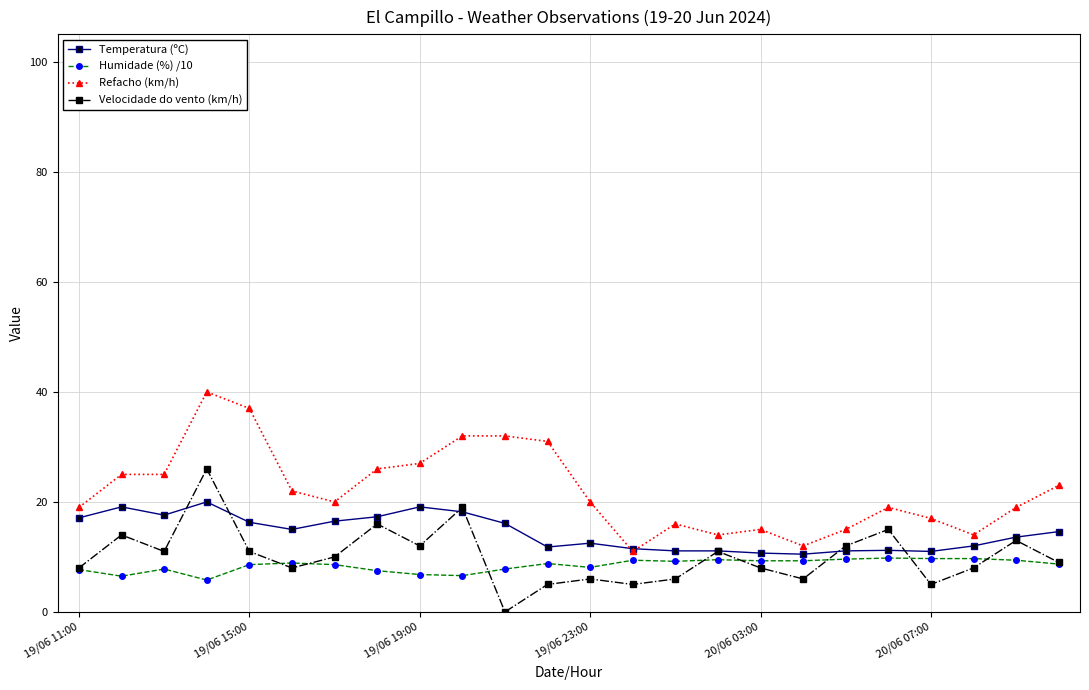

Rank the series by their maximum value, from lowest to highest.

Humidade (%) /10, Temperatura (ºC), Velocidade do vento (km/h), Refacho (km/h)